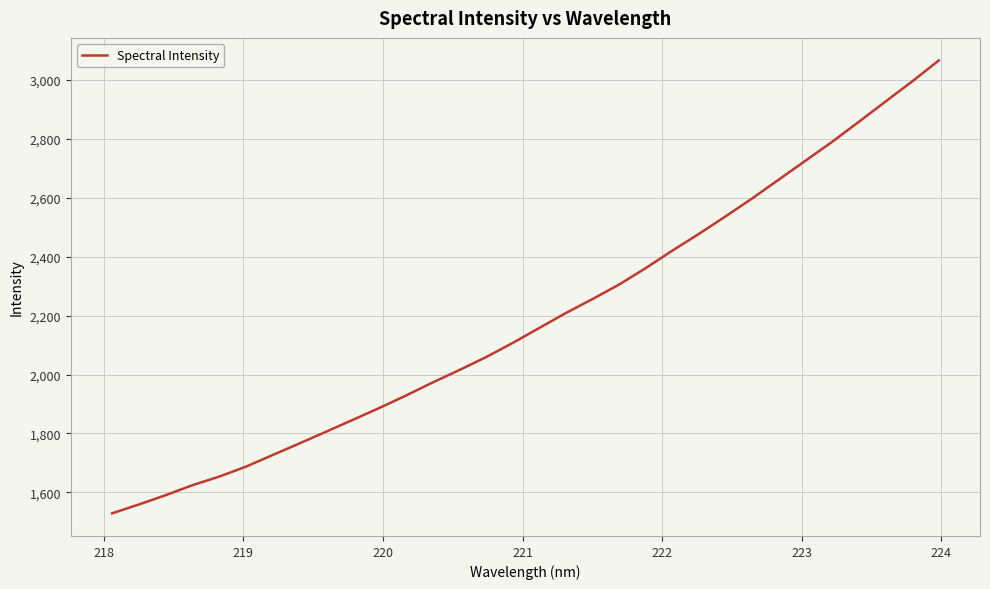

What is the minimum value shown in the chart?

1529.2